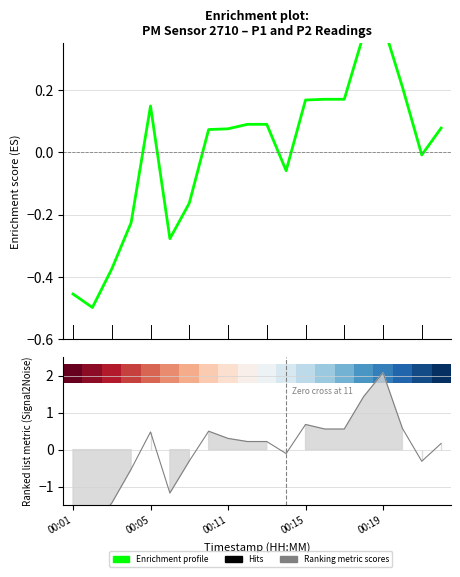

At which category is the sum across all series the highest?

00:05